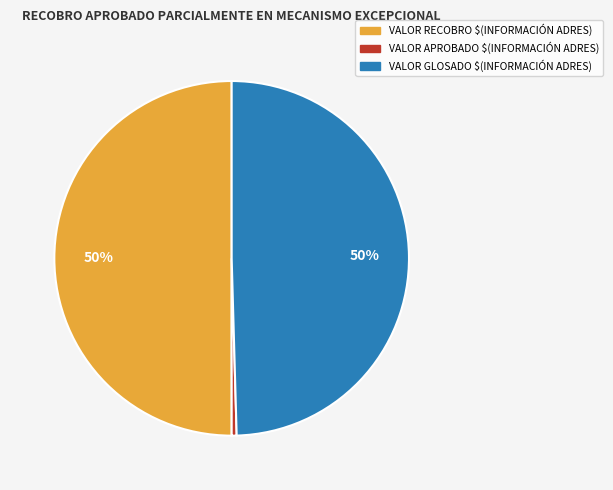

Is VALOR APROBADO $(INFORMACIÓN ADRES) the majority of the pie?

No